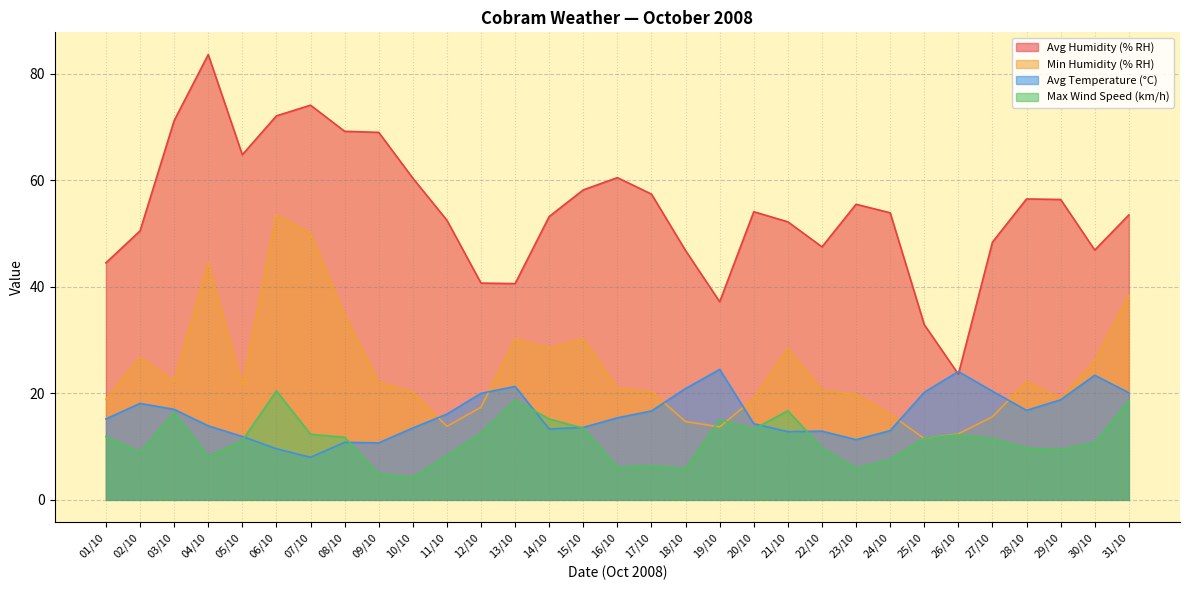

In Max Wind Speed (km/h), how many points are higher than both neighbors (excluding endpoints)?

7